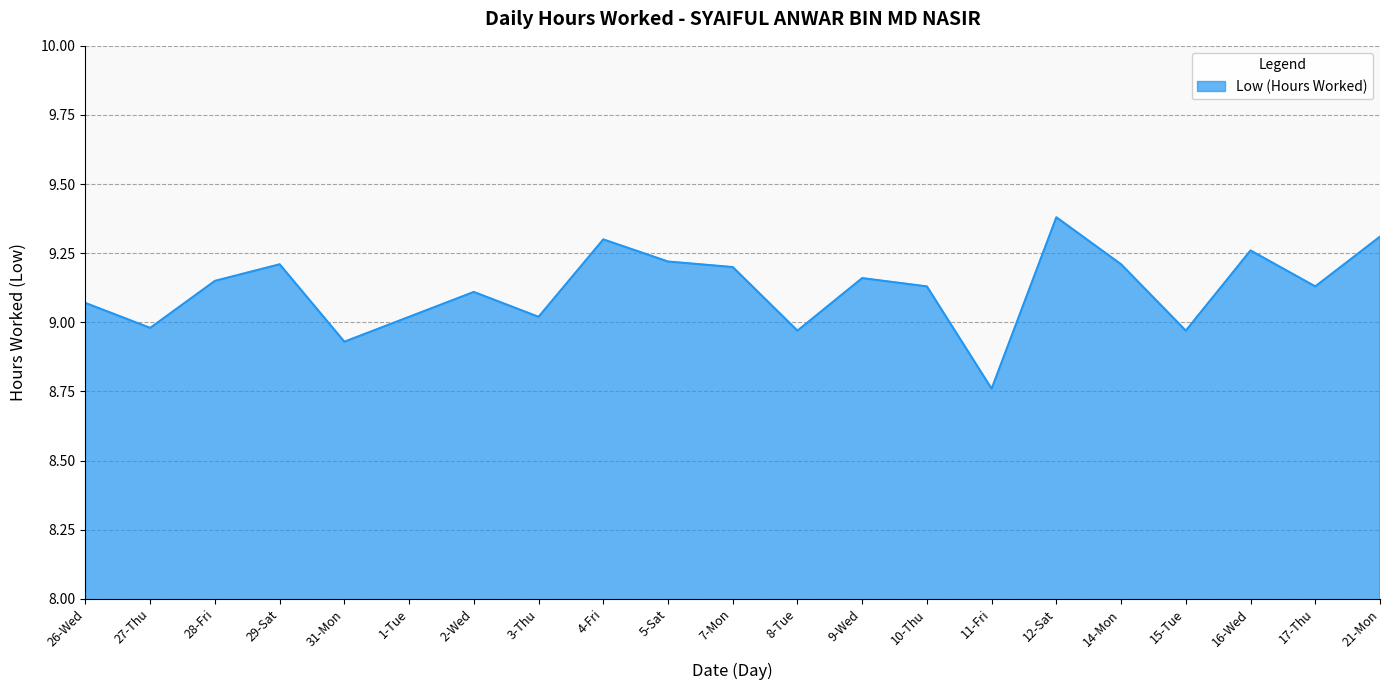

What position from the left is 5-Sat?

10